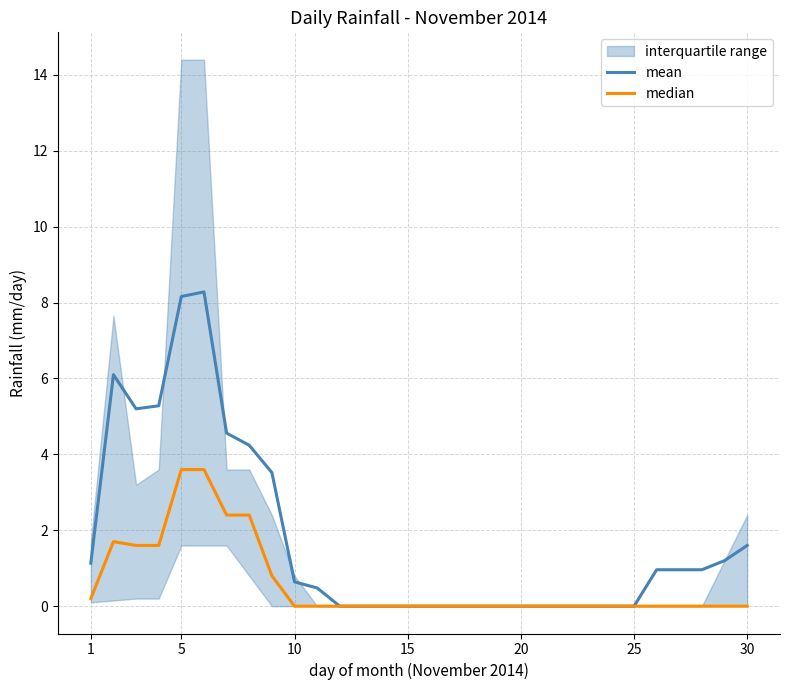

In mean, how many points are higher than both neighbors (excluding endpoints)?

2